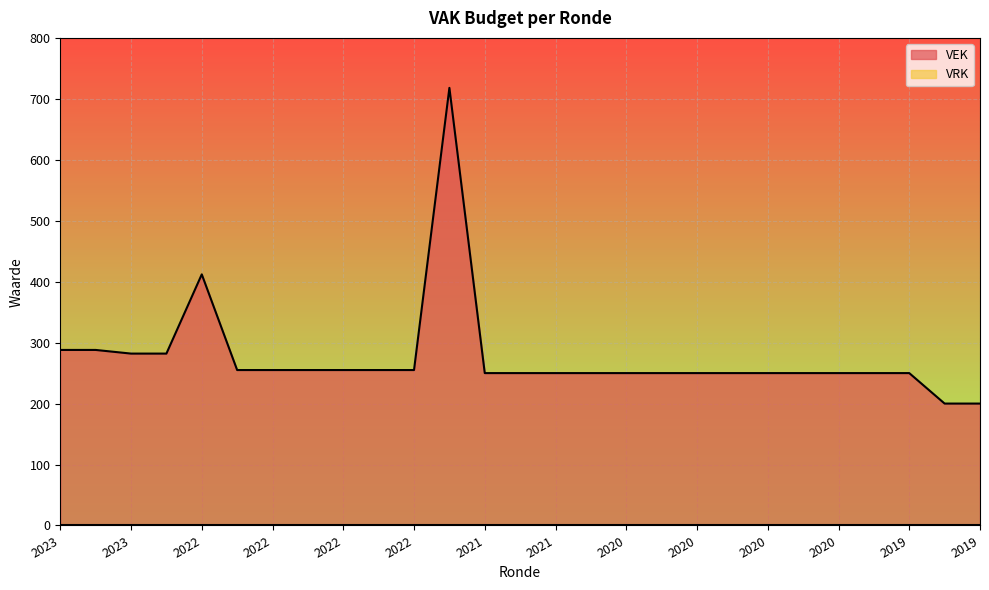

Which series has the widest spread of values?

VEK line